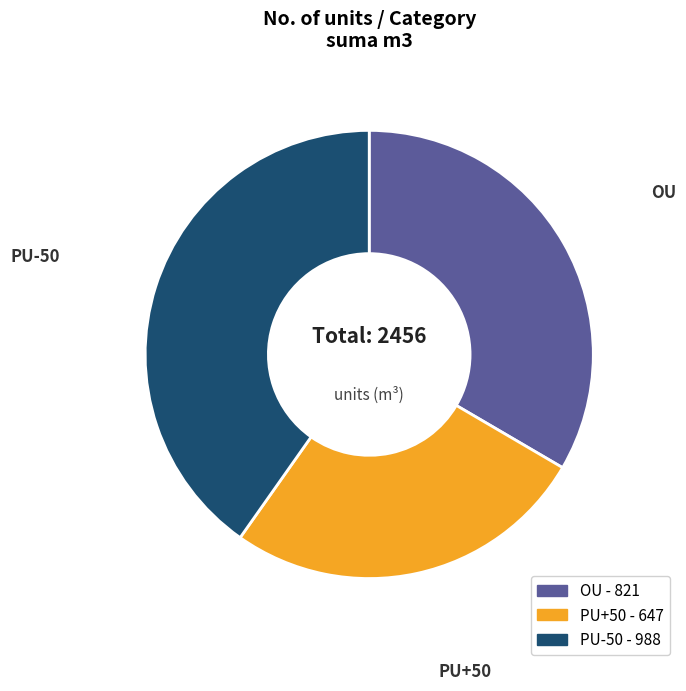

Which has a higher value, PU-50 or PU+50?

PU-50